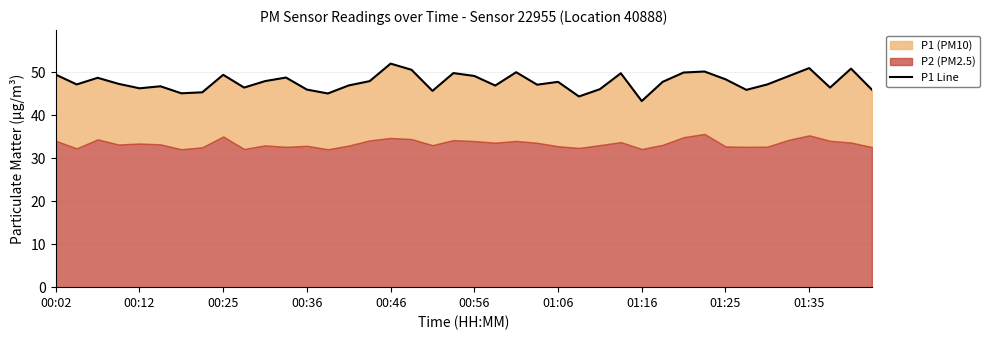

The chart shows a value of 78.8 at 00:56. True or false?

False